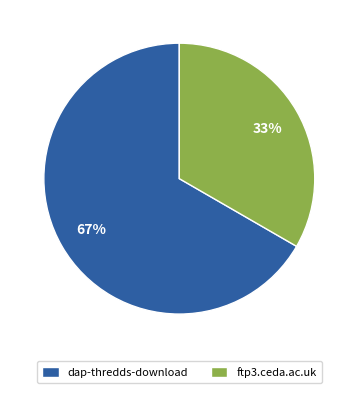

Is the sum of dap-thredds-download and ftp3.ceda.ac.uk greater than half?

Yes